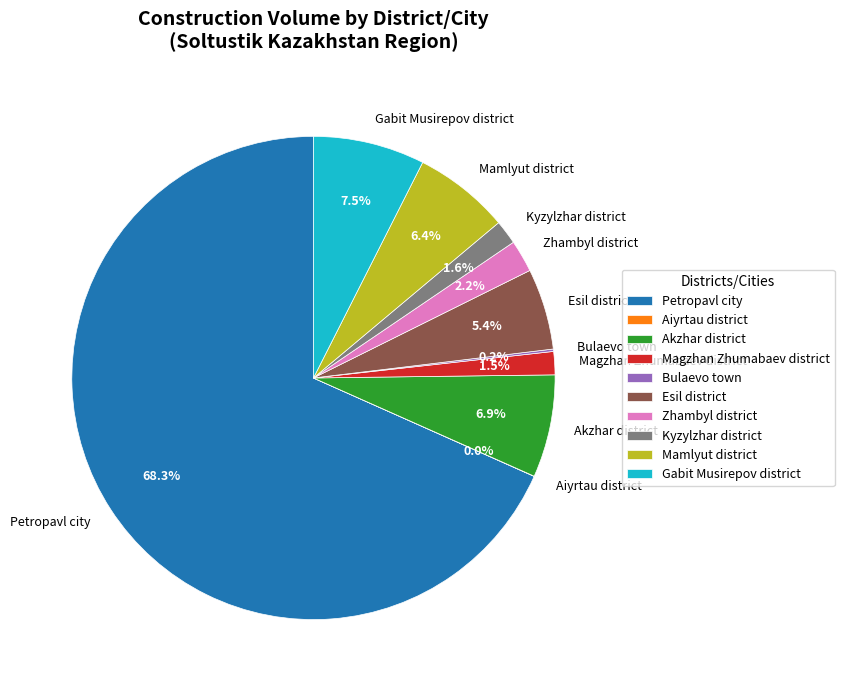

Which category has the biggest portion of the pie?

Petropavl city